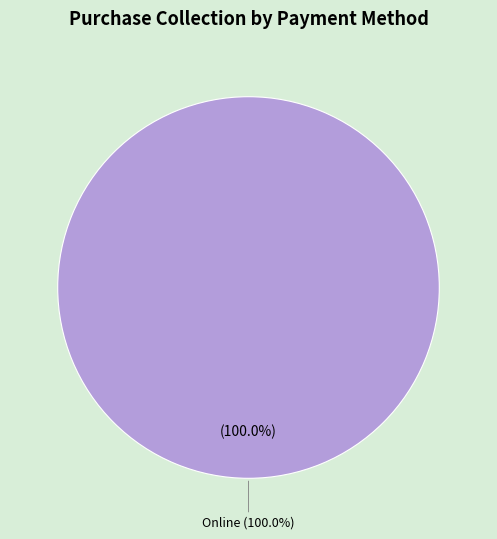

What percentage is NOT represented by Card?

100.0%